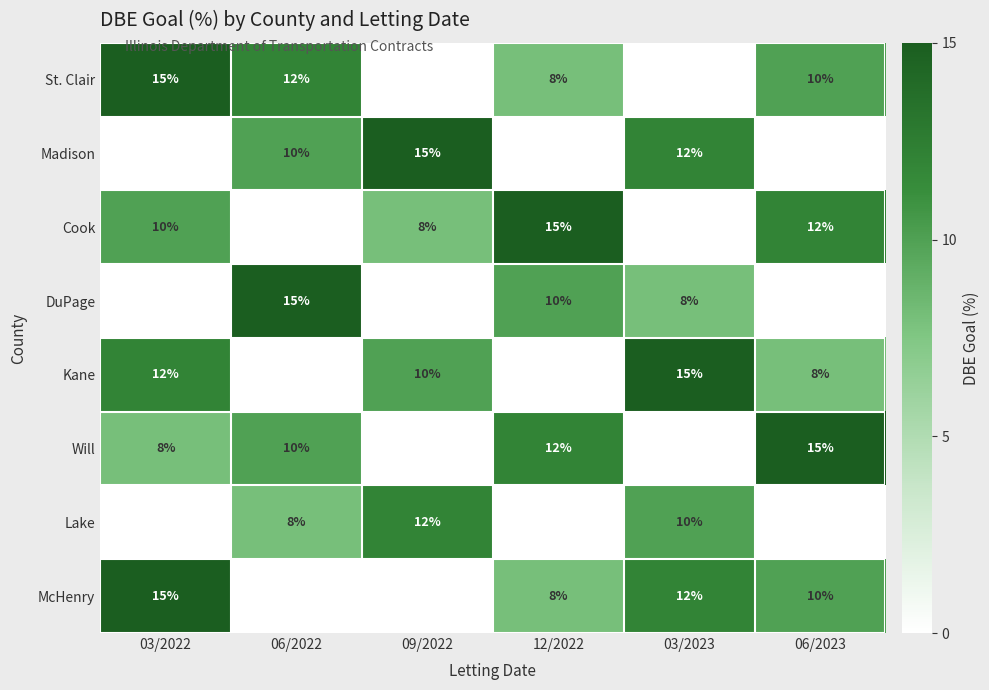

What is the sum of the Cook values at 06/2023 and 12/2022?

27